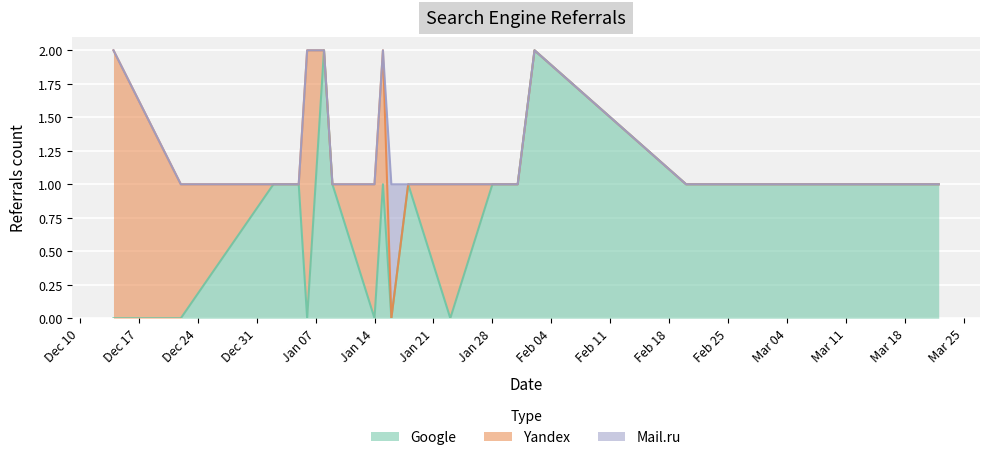

True or false: Yandex and Mail.ru intersect in this chart.

True